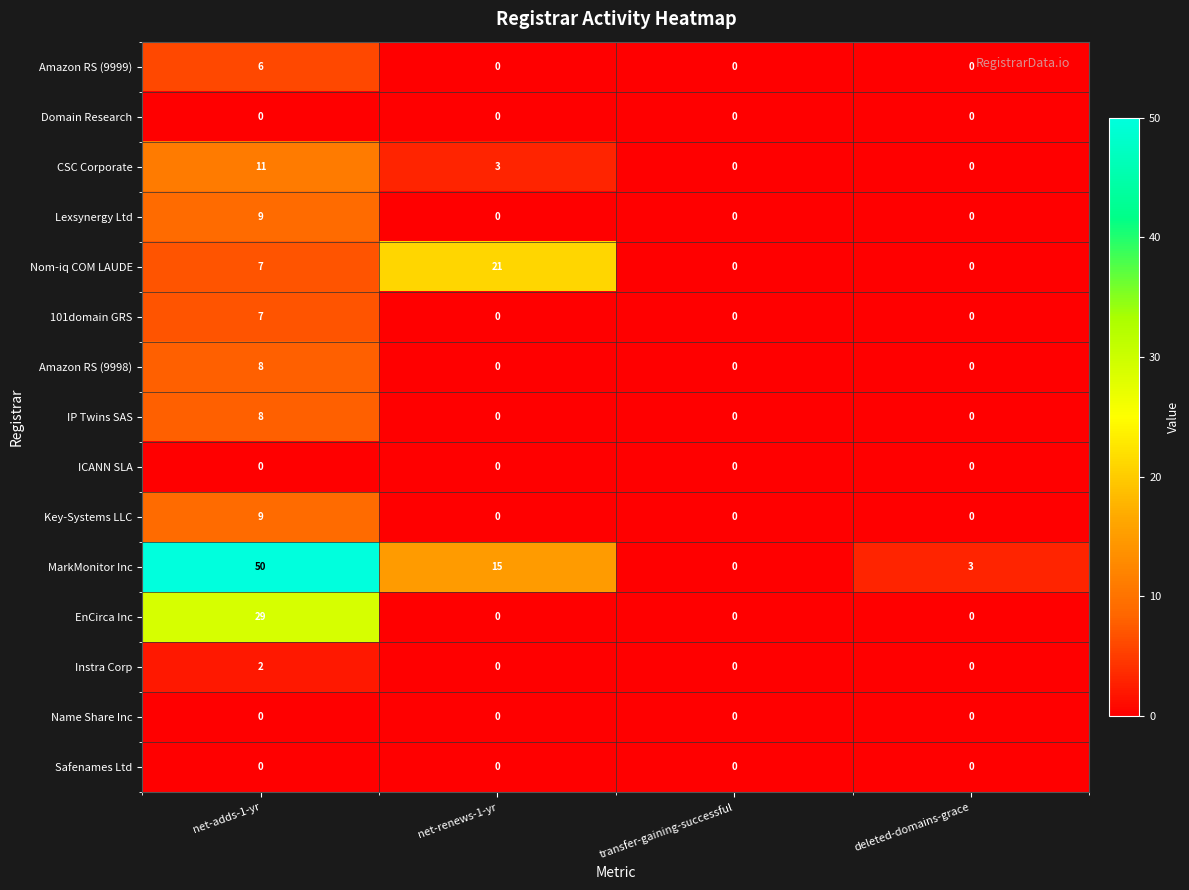

At which category is the sum across all series the highest?

net-adds-1-yr